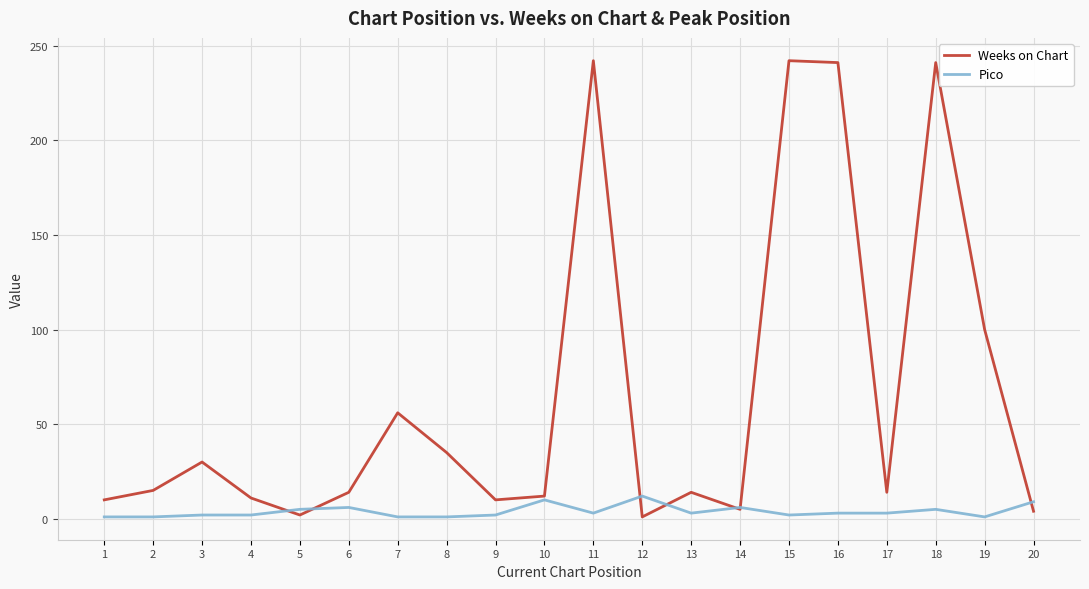

Is the value of Pico at 18 greater than the value of Weeks on Chart at 10?

No